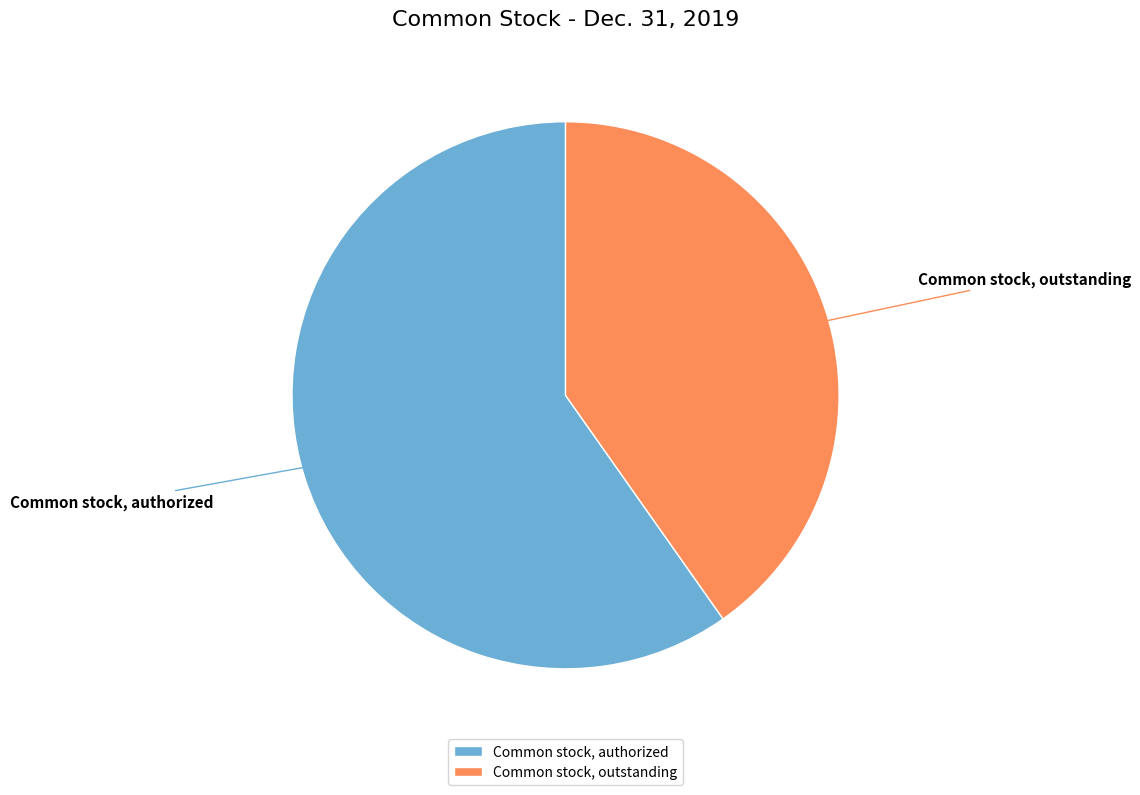

Is it true that Common stock, authorized is 60% of the pie?

True